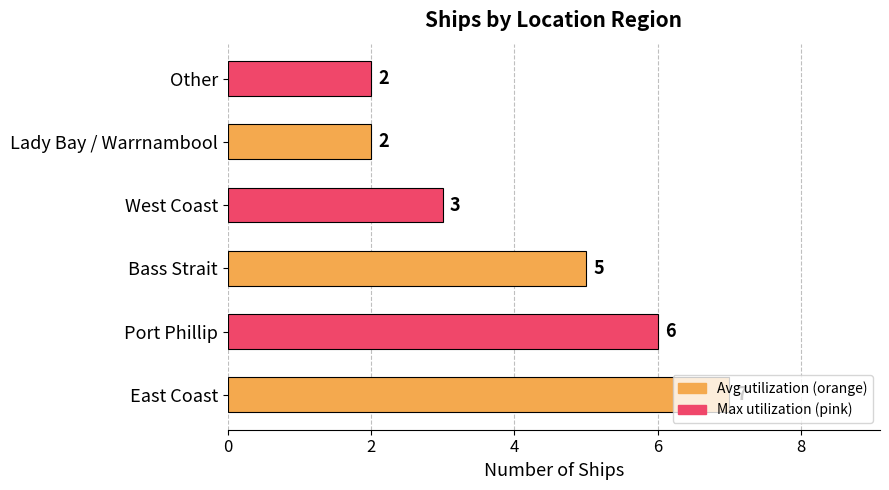

What is the ratio of the value at Port Phillip to the value at Lady Bay / Warrnambool?

3.0